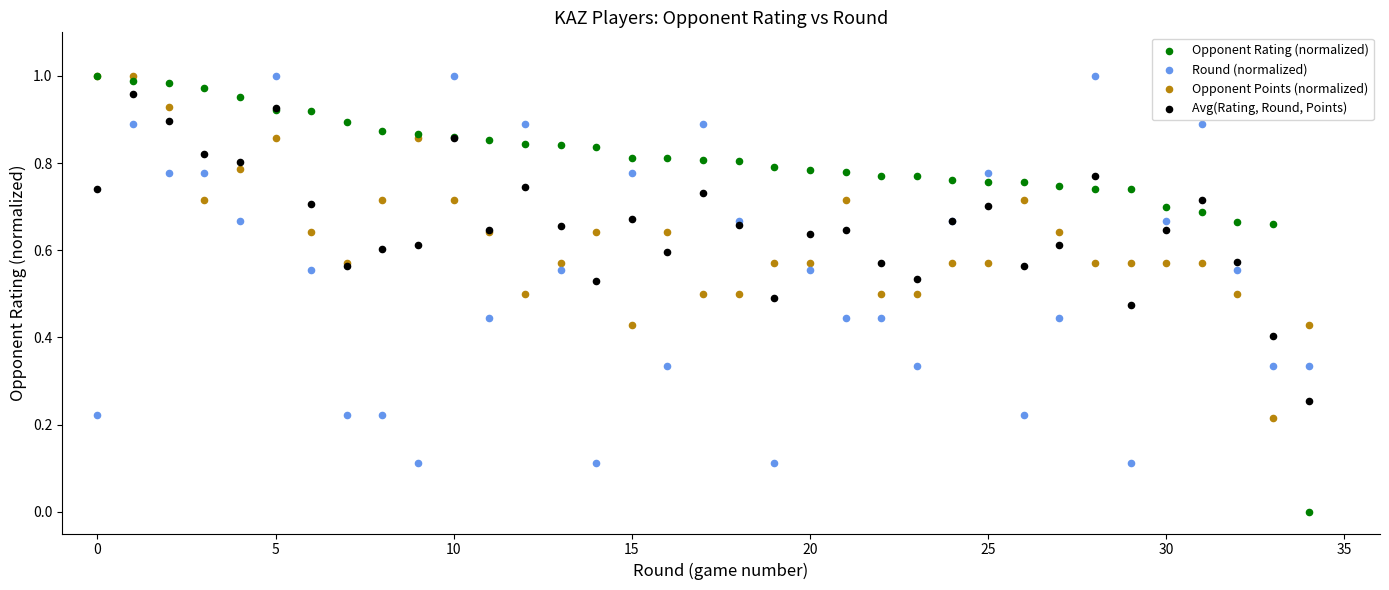

Which series reaches the minimum Y coordinate?

Opponent Rating (normalized)